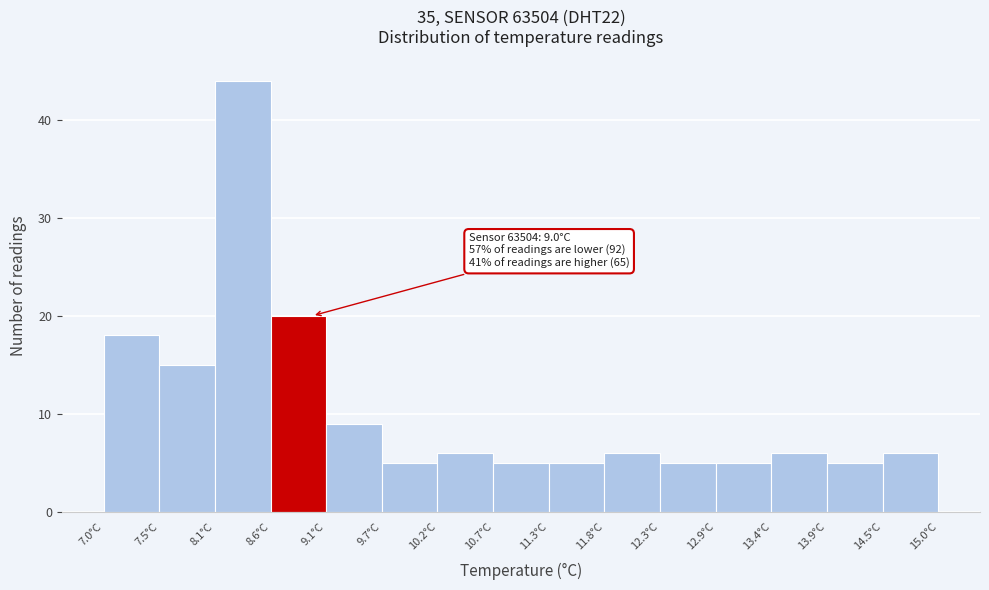

Over which range of the x-axis is the bar tallest?

8.1 to 8.6